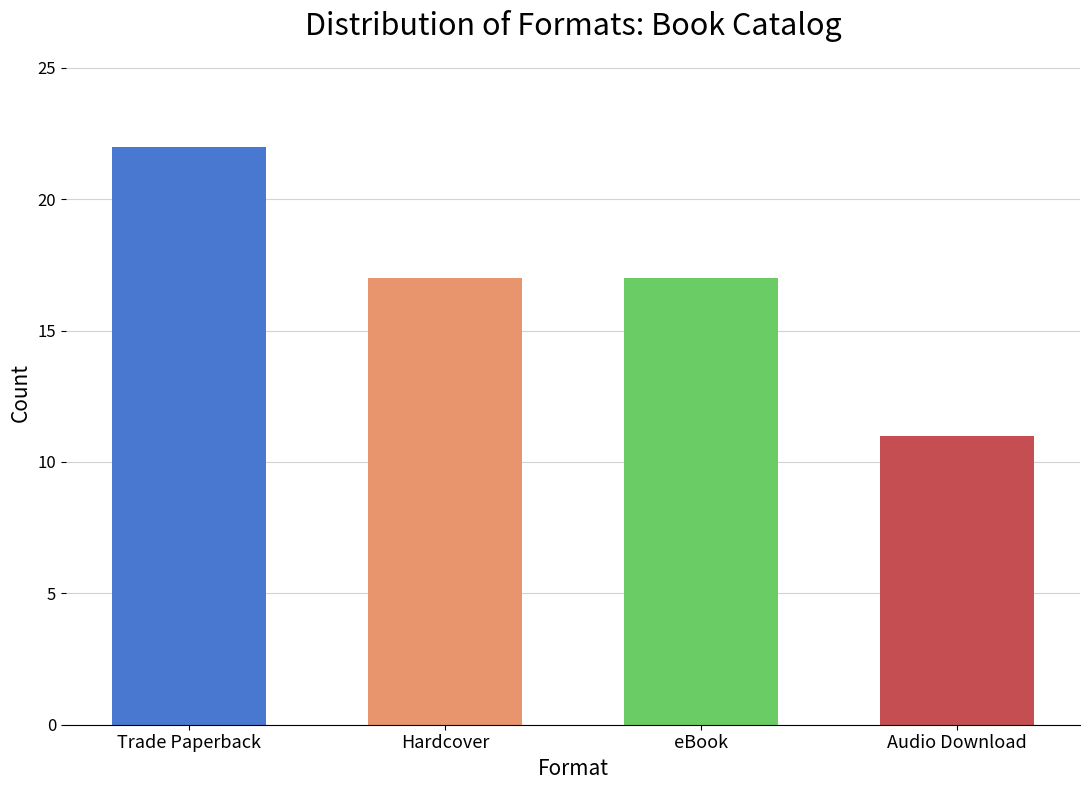

Read the value at Trade Paperback.

22